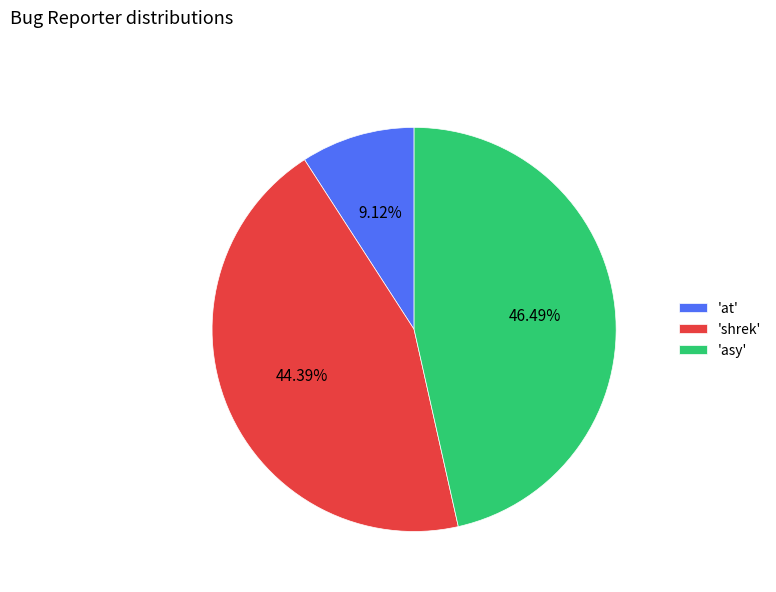

How many segments does this pie chart have?

3